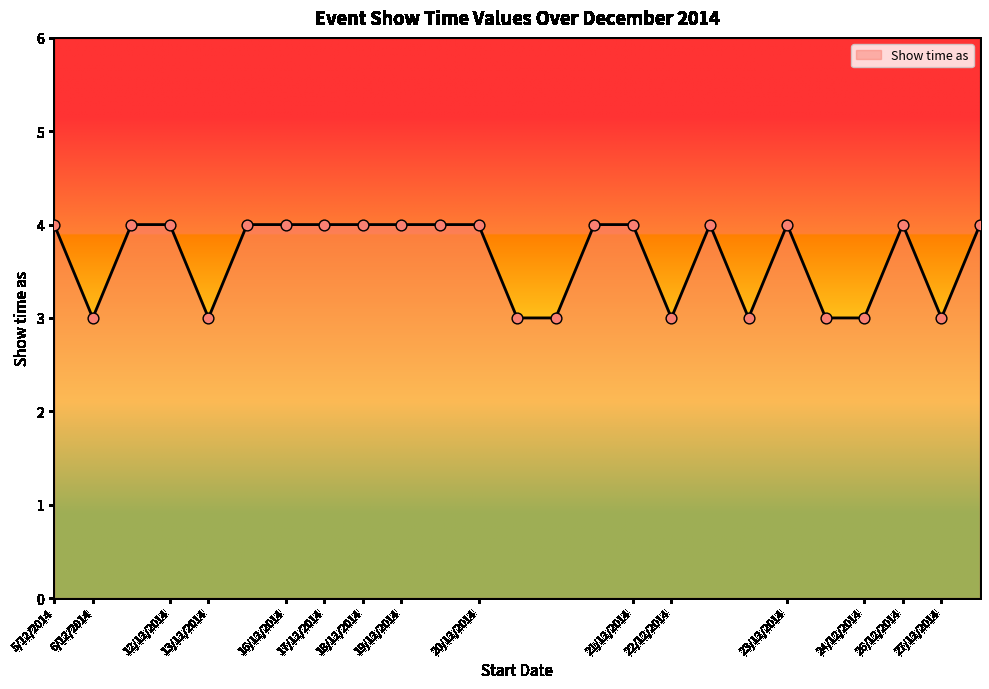

What is the maximum value shown in the chart?

4